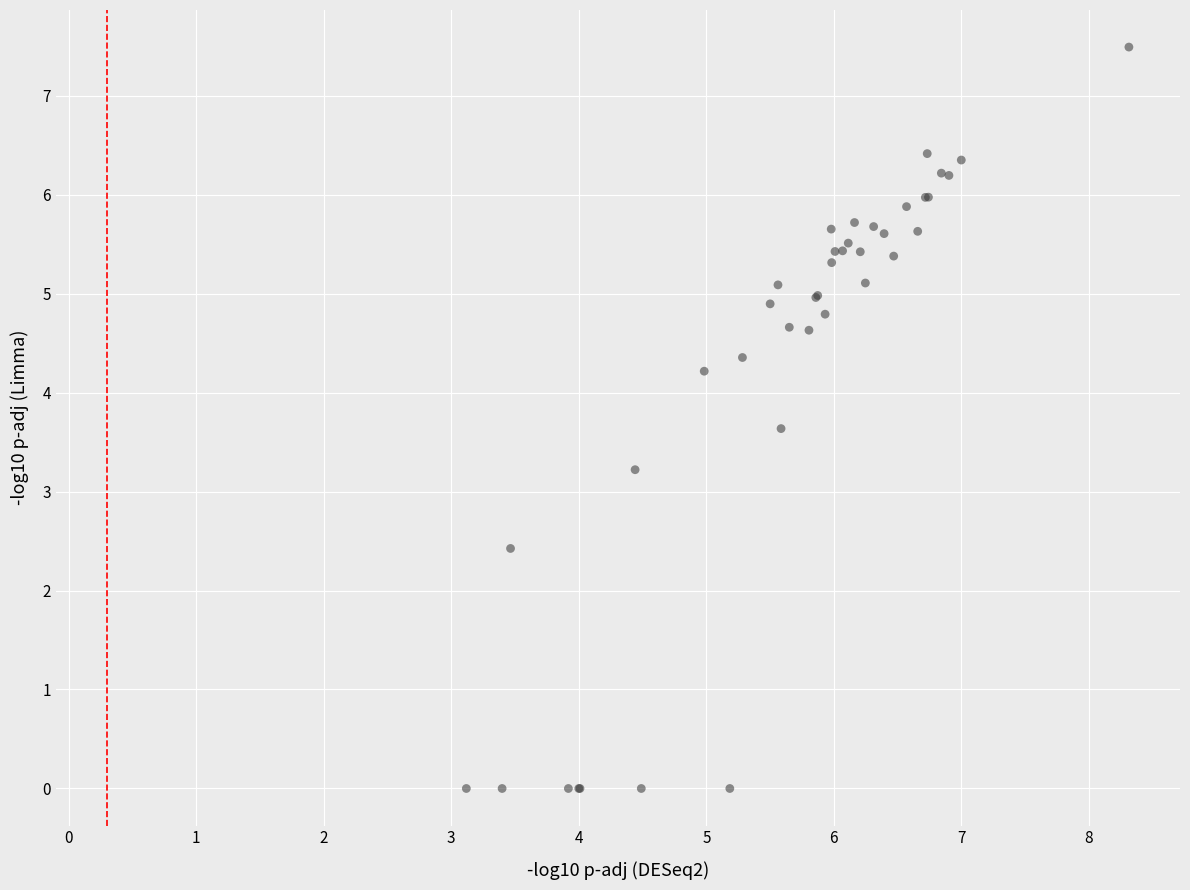

What Y value in the scatter plot is closest to 3?

3.2